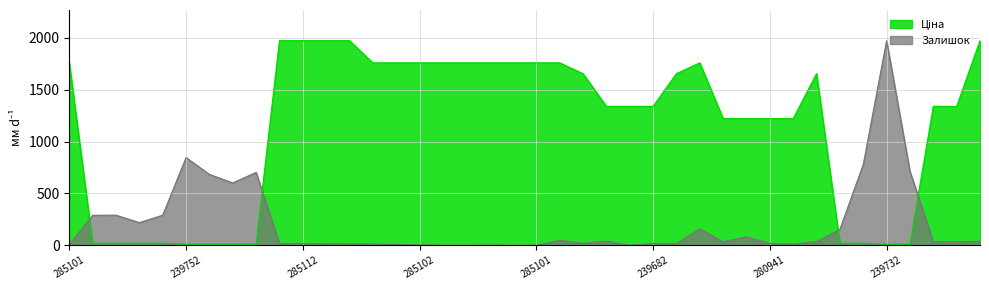

True or false: Залишок and Ціна cross at least once.

True